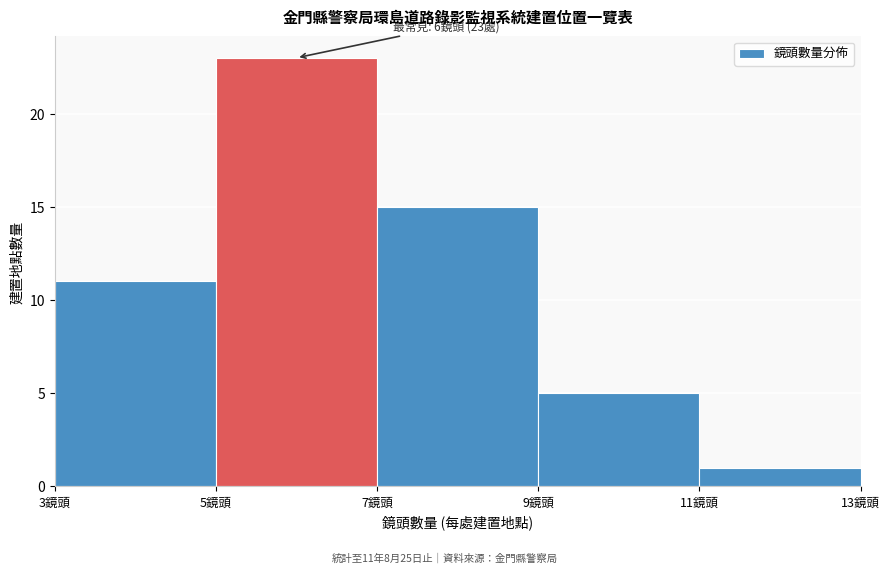

Which range on the x-axis has the tallest bar?

5 to 7